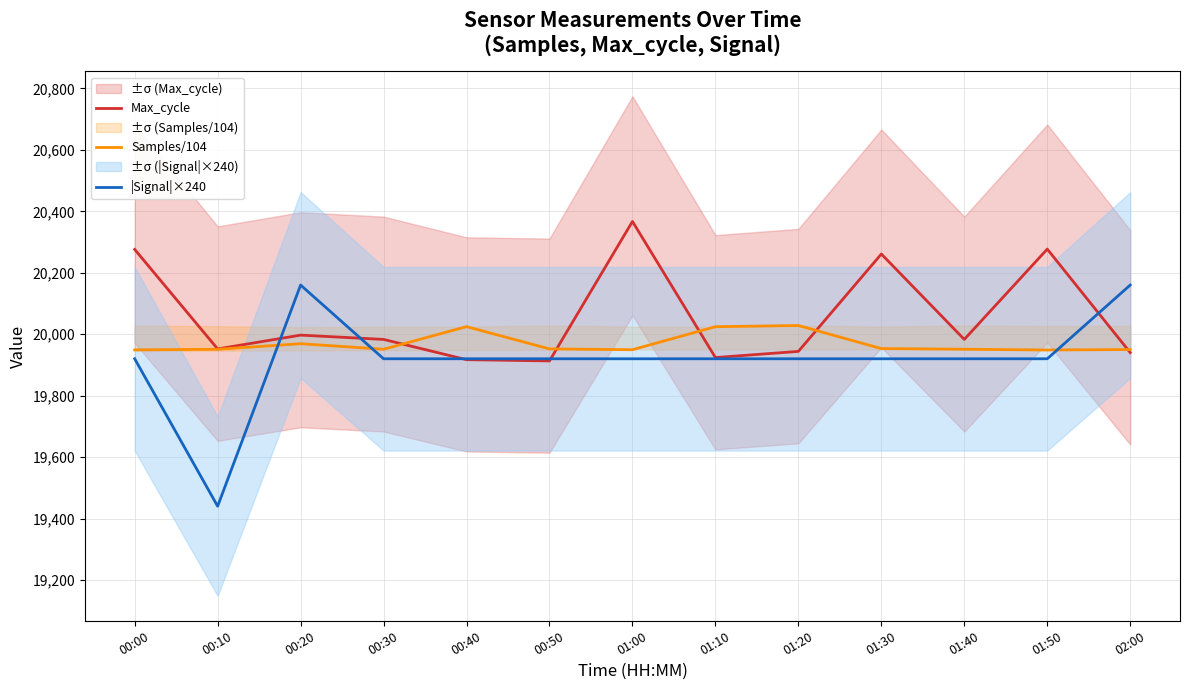

Which series ends up on top after the final intersection of |Signal|×240 and Samples/104?

|Signal|×240